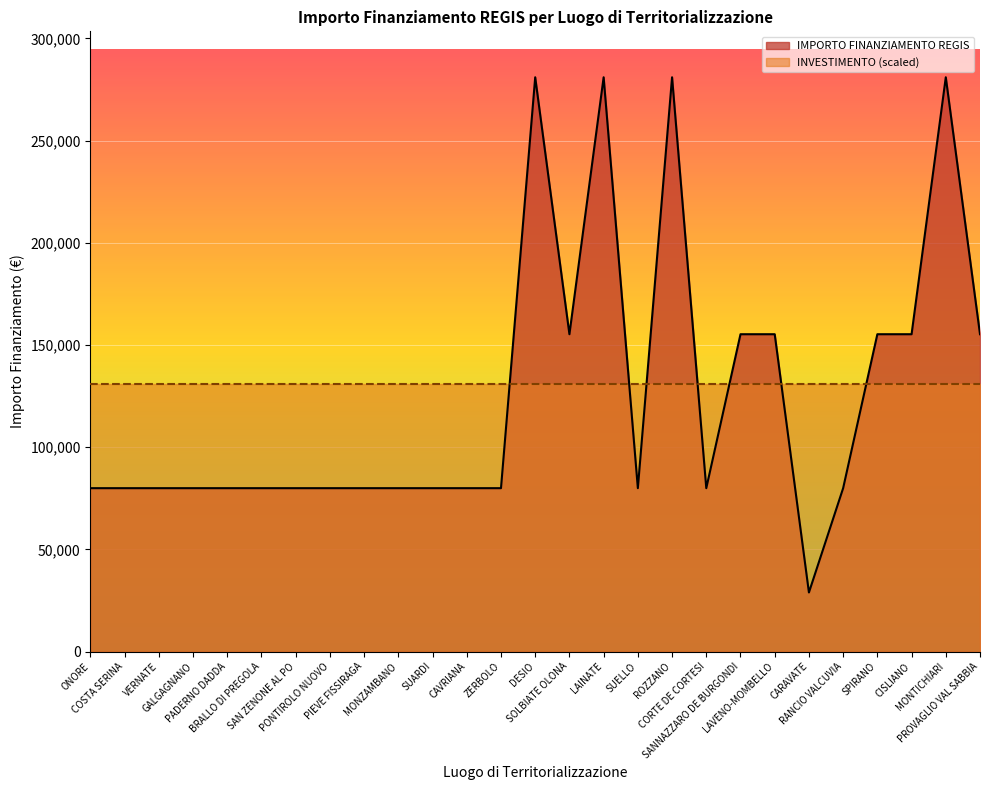

What is the value of the 14th point from the left?

280932